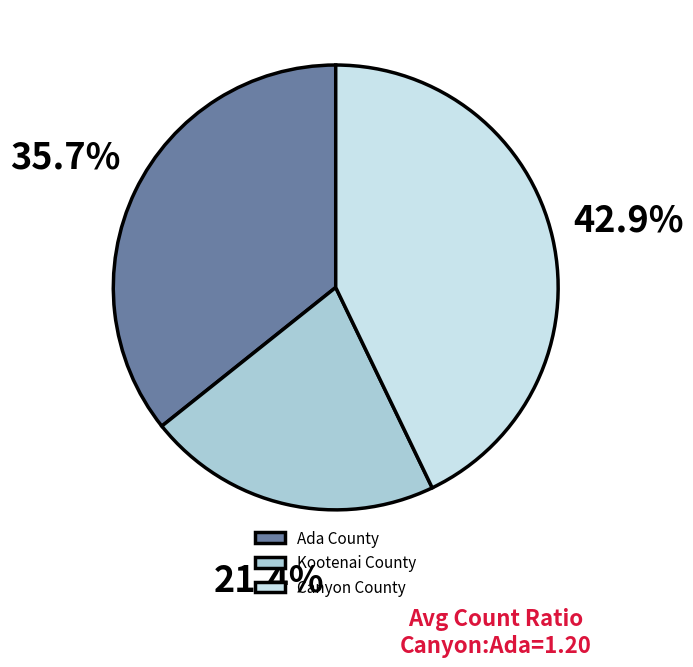

Is the sum of Canyon County and Ada County greater than half?

Yes